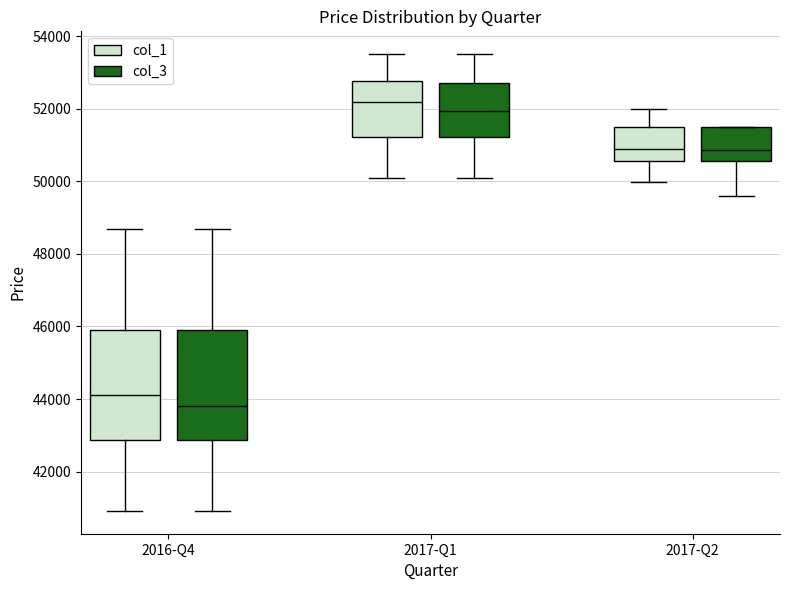

Reading left to right, transcribe this box plot: for each box, give where its median line is, the range the box spans, and where its two whiskers end, as read against the y-axis. The values are not printed on the chart, so give them approximately, as read against the axis.

2016-Q4 (col_1): median 44200, box 42800 to 46000, whiskers 41000 to 48600
2016-Q4 (col_3): median 43800, box 42800 to 46000, whiskers 41000 to 48600
2017-Q1 (col_1): median 52200, box 51200 to 52800, whiskers 50200 to 53600
2017-Q1 (col_3): median 52000, box 51200 to 52800, whiskers 50200 to 53600
2017-Q2 (col_1): median 51000, box 50600 to 51600, whiskers 50000 to 52000
2017-Q2 (col_3): median 50800, box 50600 to 51600, whiskers 49600 to 51600